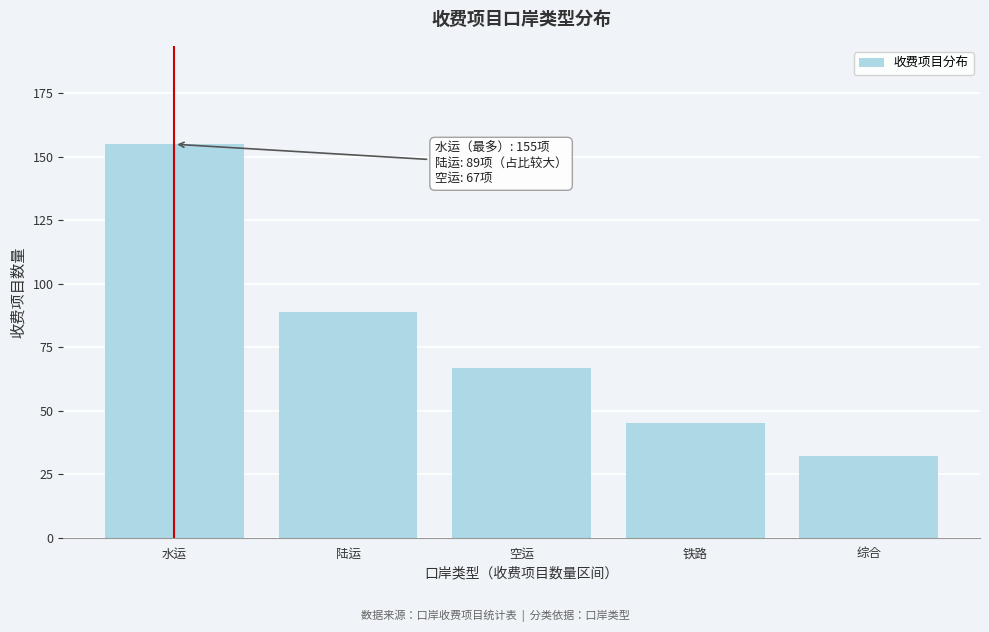

Reading left to right, list all the values displayed in this chart.

155	89	67	45	32